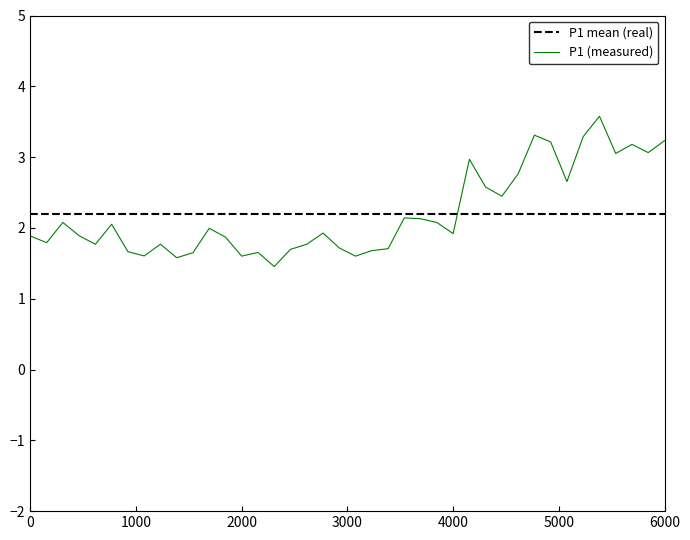

How many times do P1 mean (real) and P1 (measured) cross each other?

1